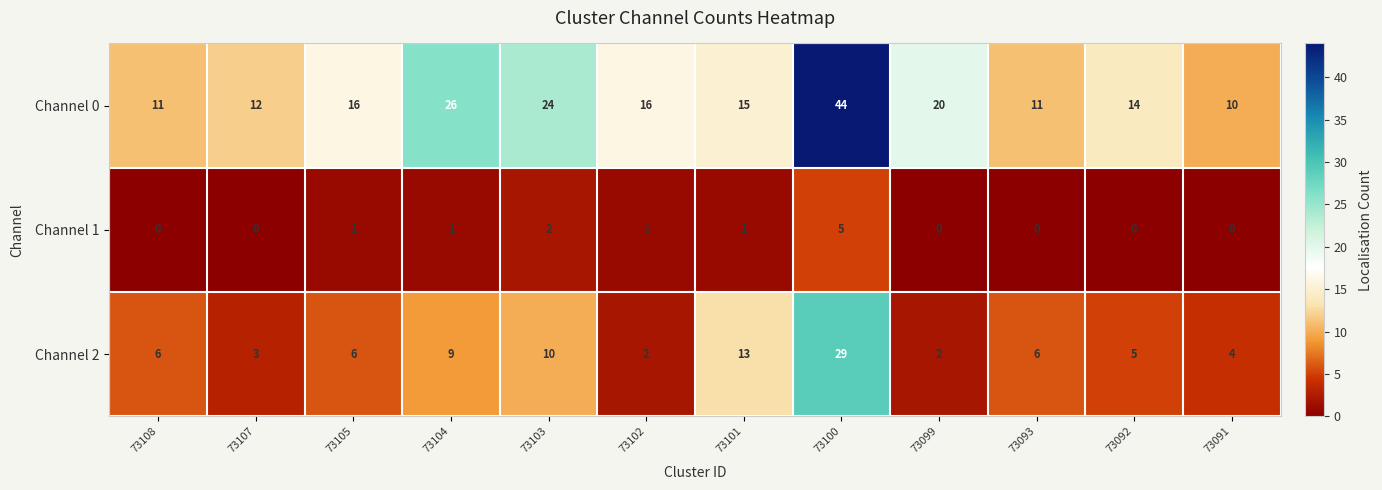

What is the approximate value of Channel 0 at 73093, to the nearest 5?

10